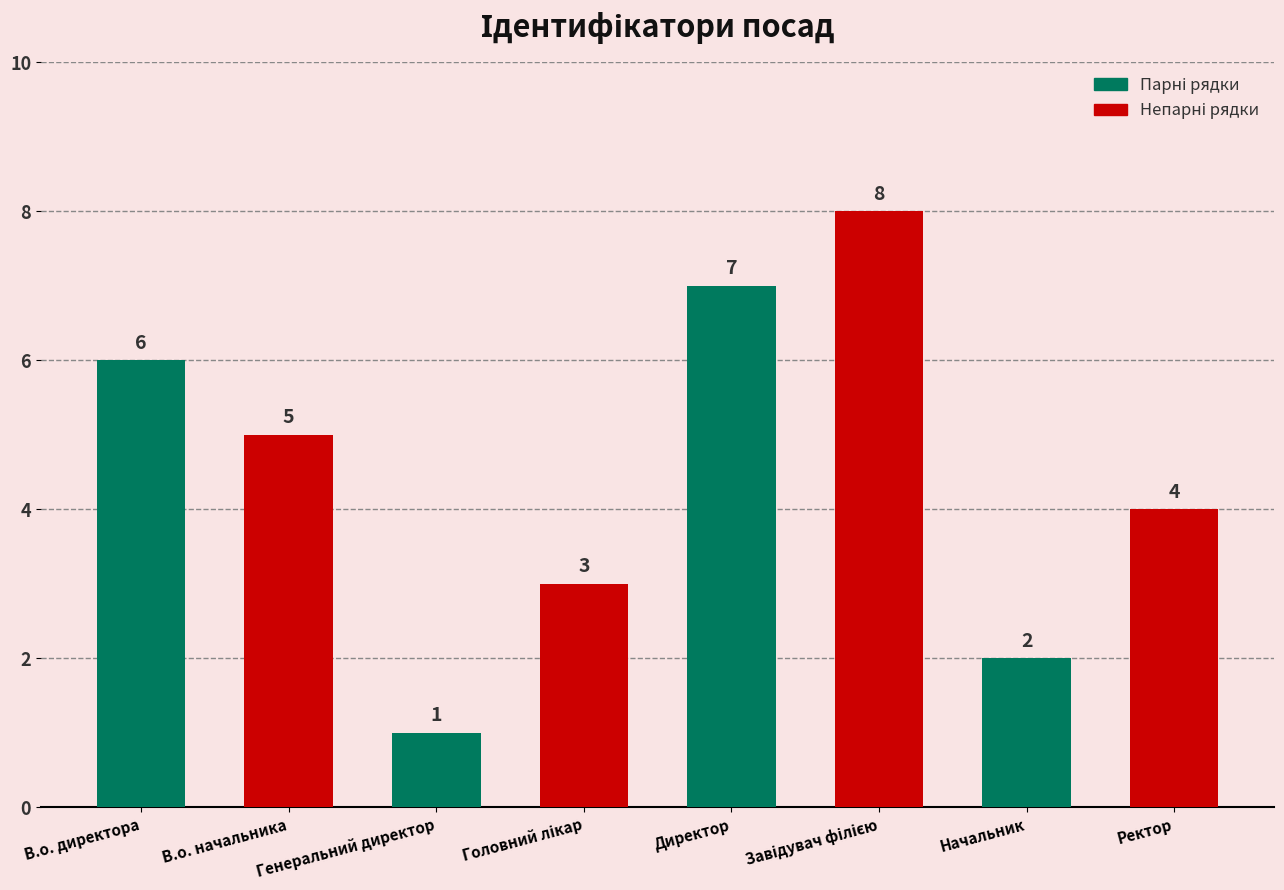

What is the value of the 3rd bar from the left?

1